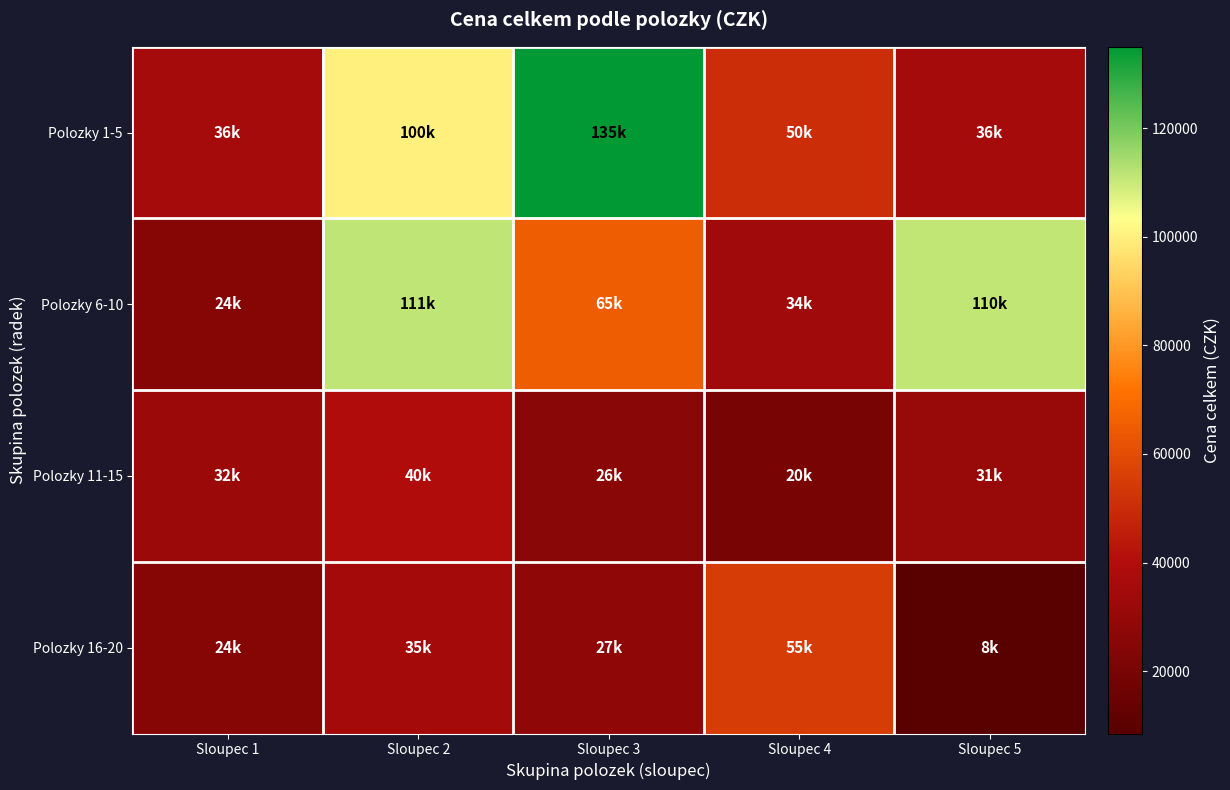

Reading left to right, what are all the values shown in this chart?

Polozky 1-5: Sloupec 1=36000	Sloupec 2=100000	Sloupec 3=135000	Sloupec 4=50400	Sloupec 5=36000
Polozky 6-10: Sloupec 1=24800	Sloupec 2=111100	Sloupec 3=65100	Sloupec 4=34050	Sloupec 5=110800
Polozky 11-15: Sloupec 1=32000	Sloupec 2=40000	Sloupec 3=26250	Sloupec 4=20000	Sloupec 5=31000
Polozky 16-20: Sloupec 1=24700	Sloupec 2=35000	Sloupec 3=27550	Sloupec 4=55000	Sloupec 5=8500